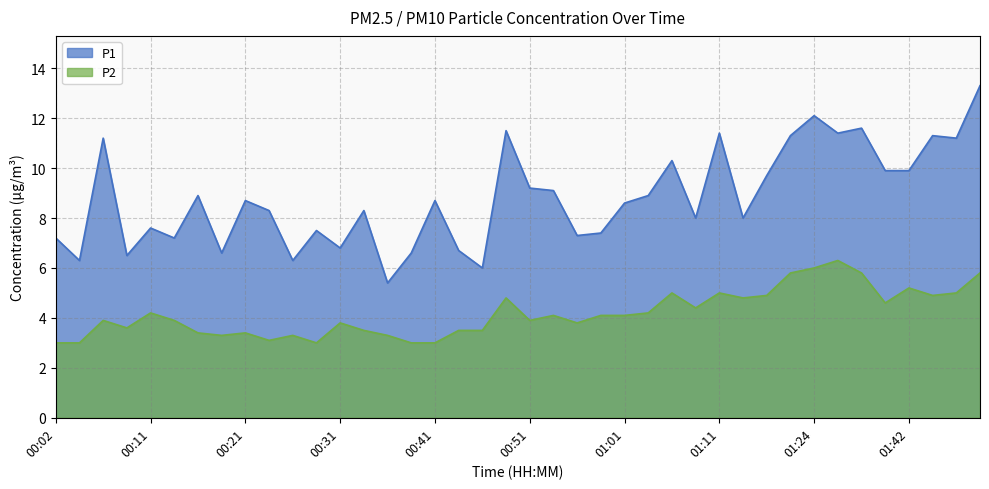

What is the minimum value for P1?

5.4